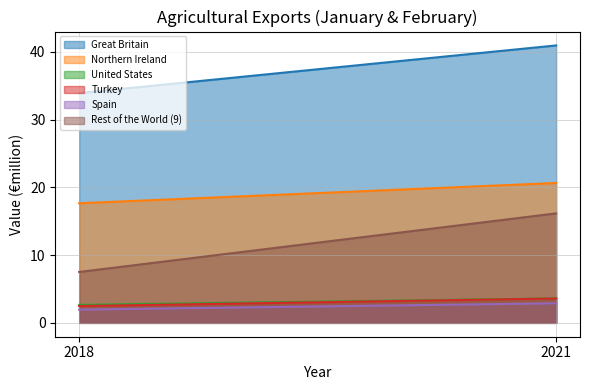

What is the sum of all Great Britain values?

74.9